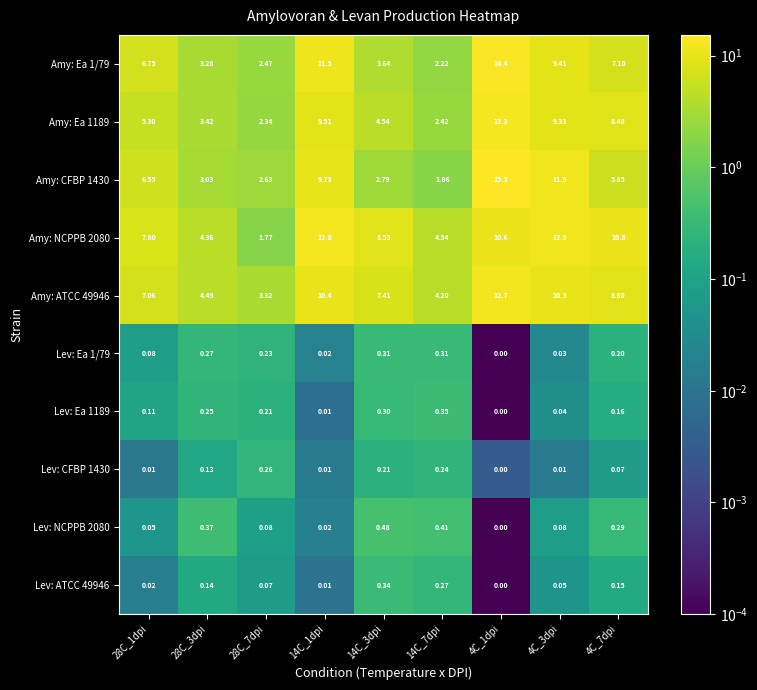

At which category is the sum across all series the highest?

4C_1dpi